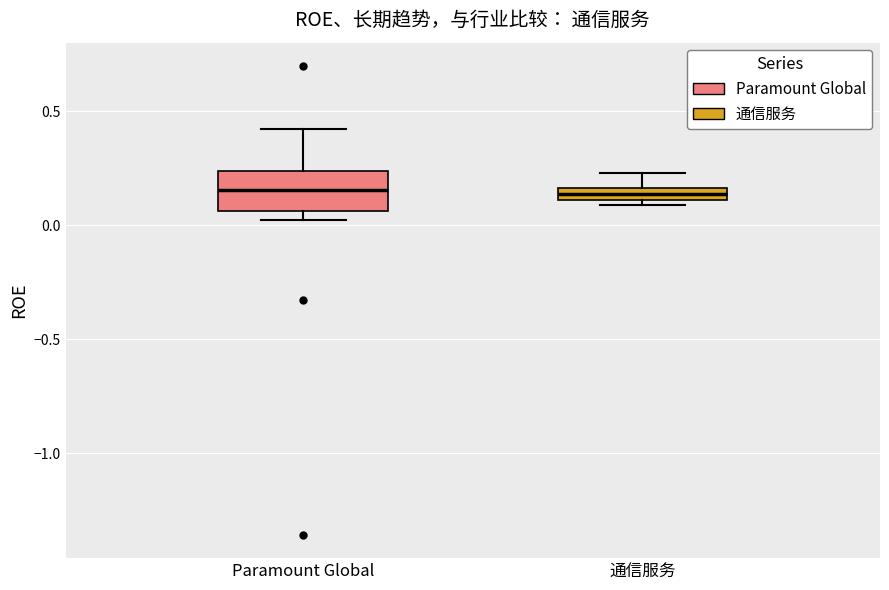

Comparing the boxes themselves (not the whiskers), which one is the tallest?

Paramount Global